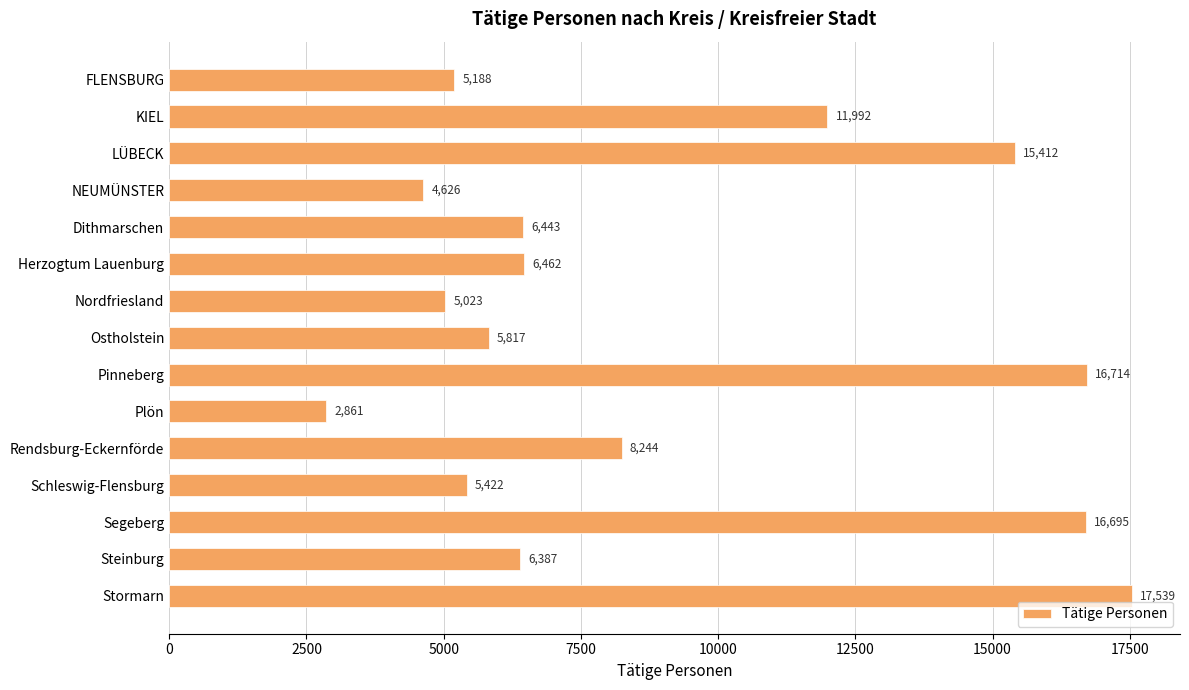

Are the bars grouped side by side (vs. stacked)?

No